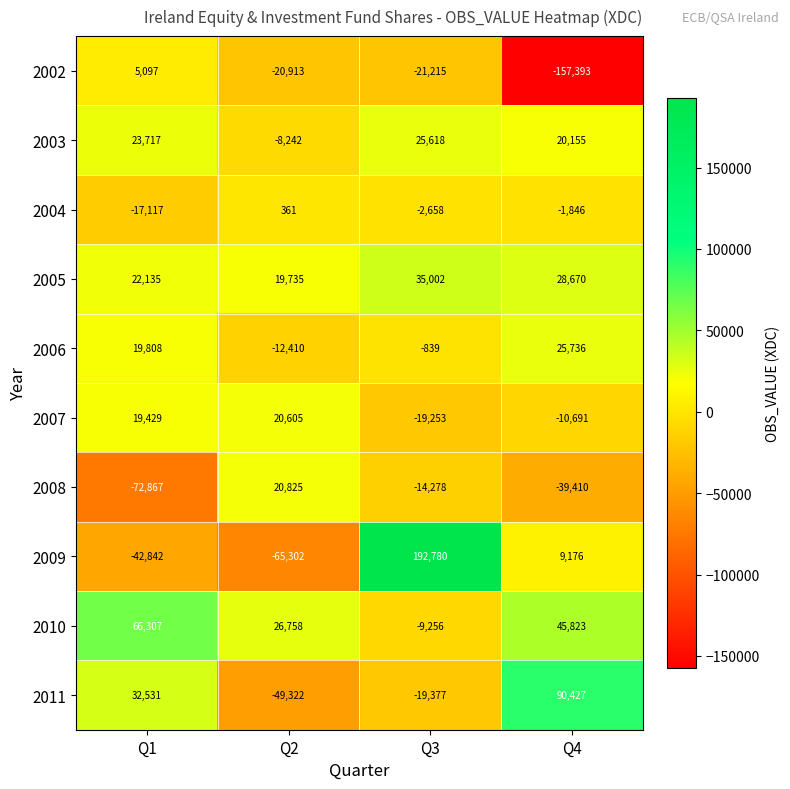

The 2008 series shows -57282 at Q4. True or false?

False